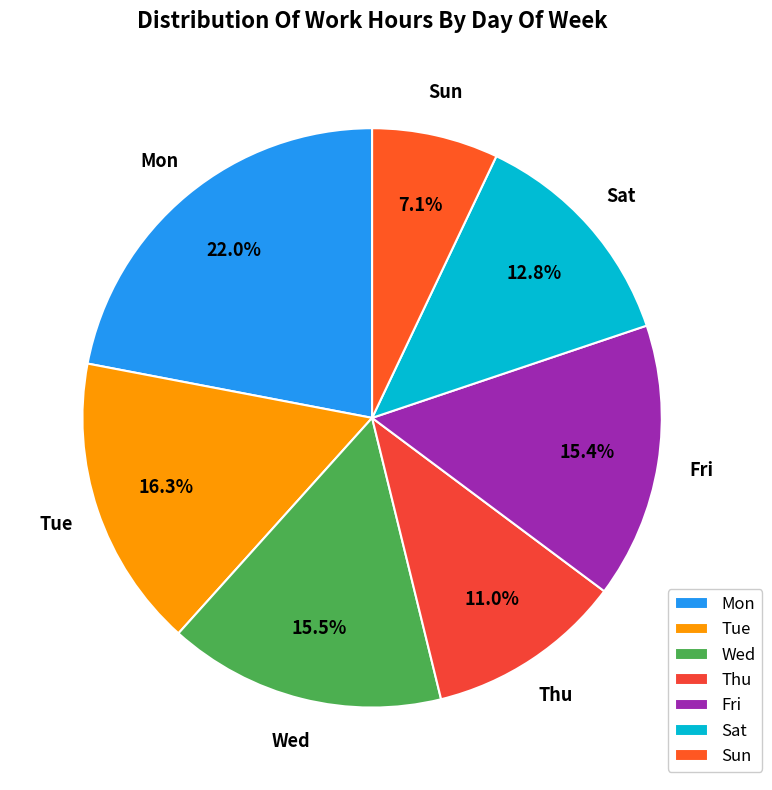

What percentage is the Sat slice, to the nearest percent?

13%